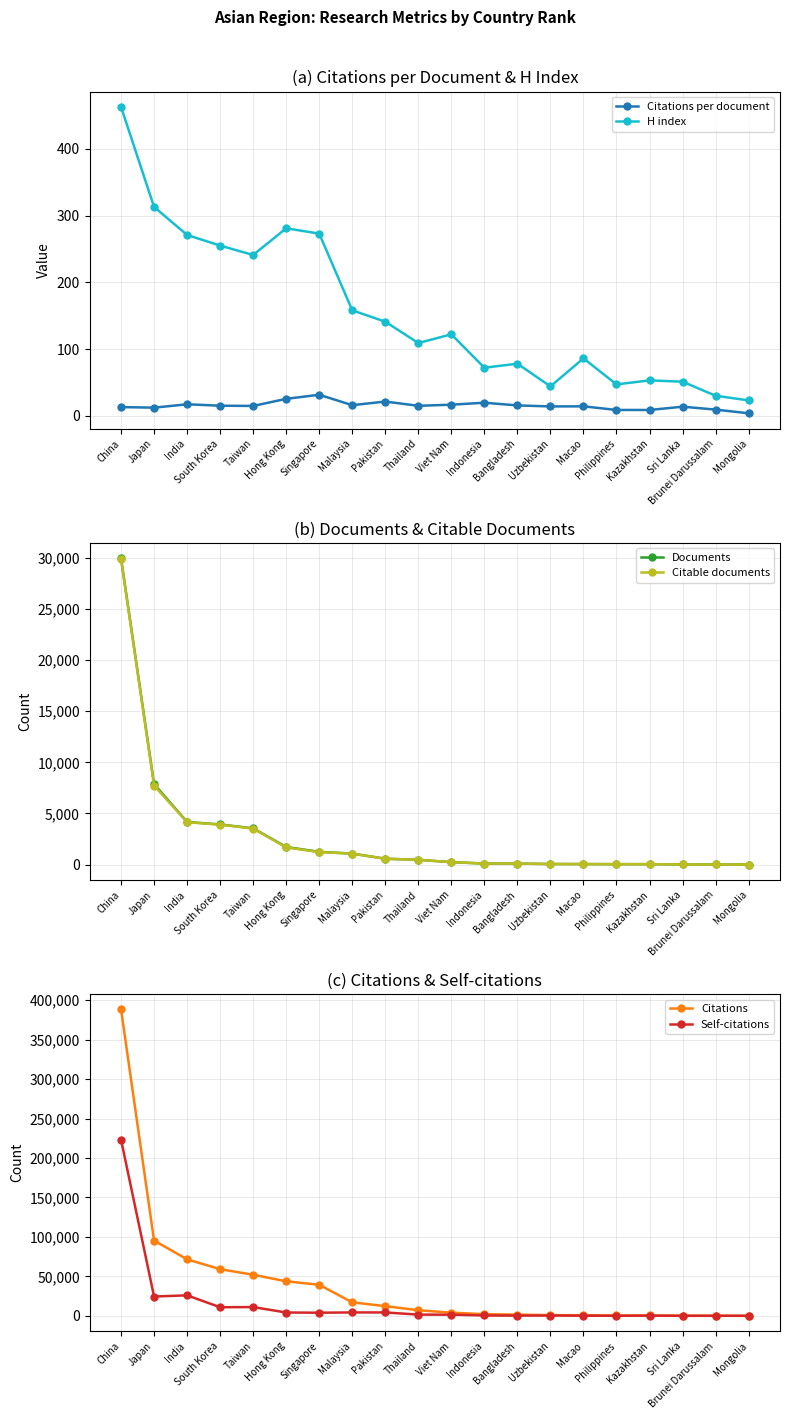

What is the maximum value for Citations per document?

31.4